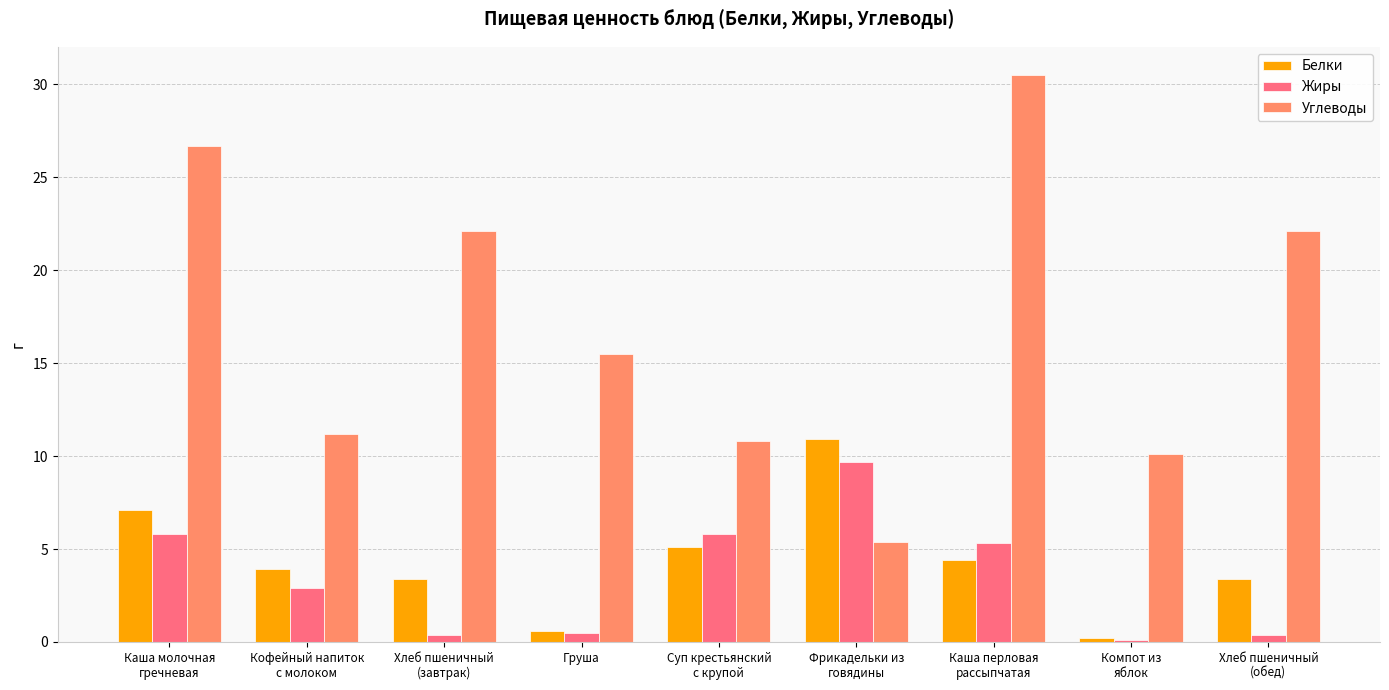

Read the Жиры value at Каша молочная
гречневая.

5.8